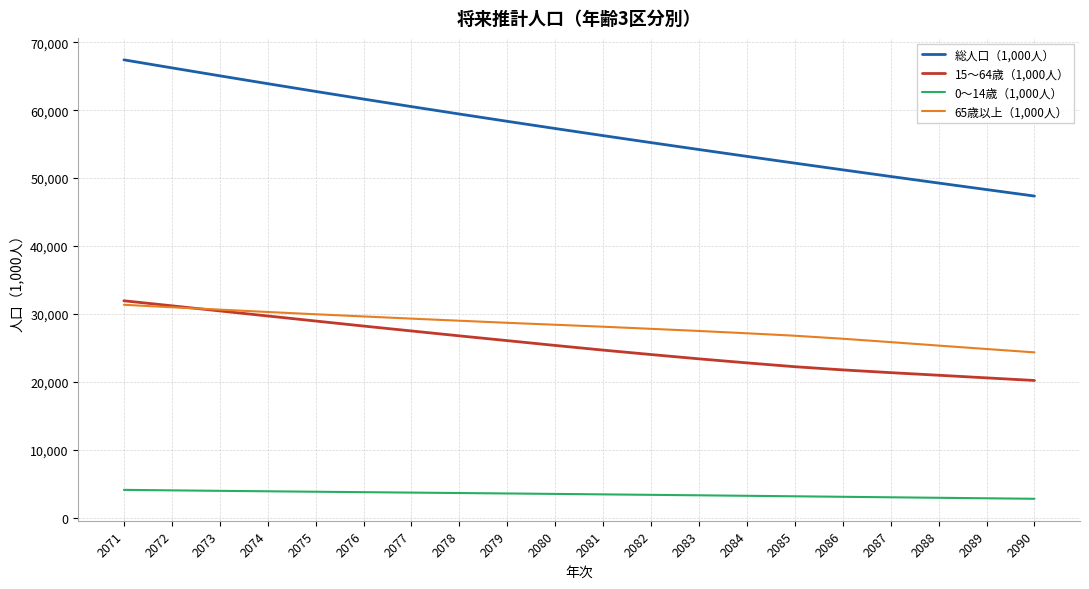

Count the number of data series in this chart.

4